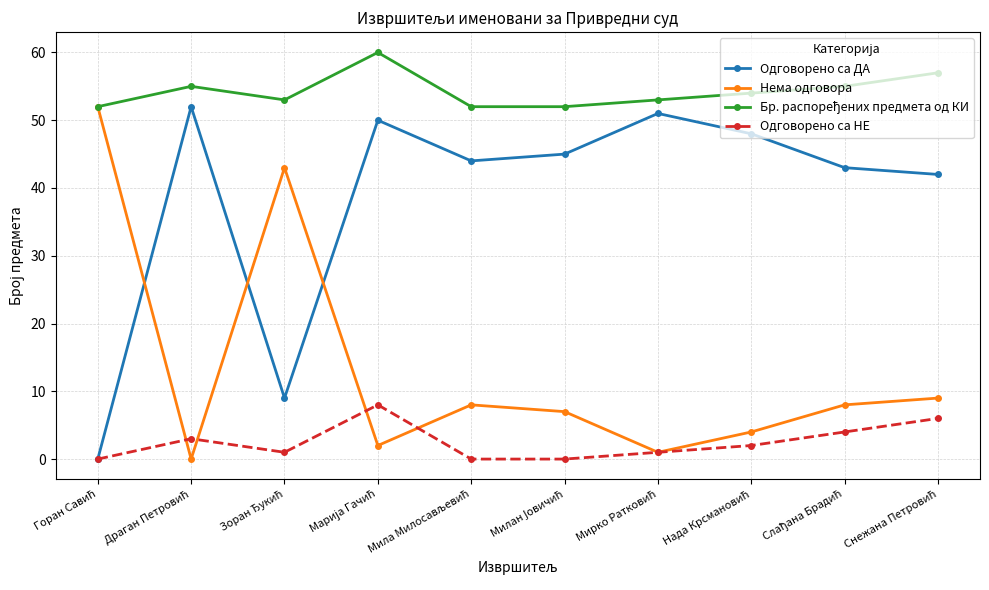

True or false: Одговорено са НЕ has more than 0 interior local peaks.

True